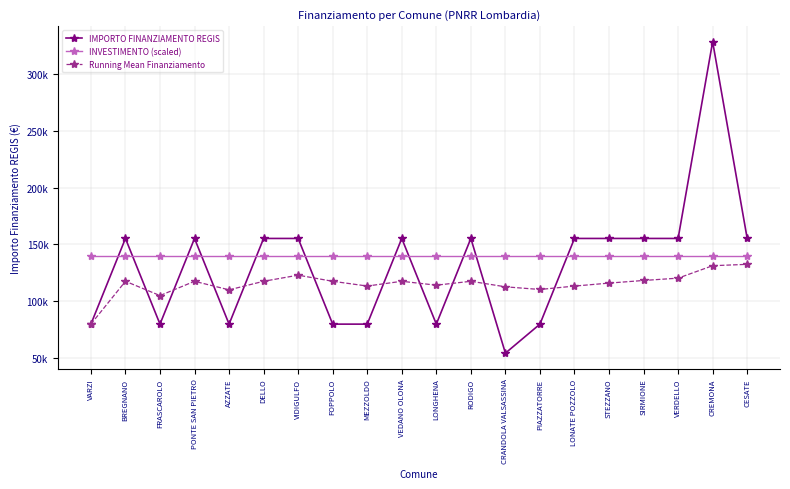

Rank the series at CESATE from highest to lowest value.

IMPORTO FINANZIAMENTO REGIS, INVESTIMENTO (scaled), Running Mean Finanziamento